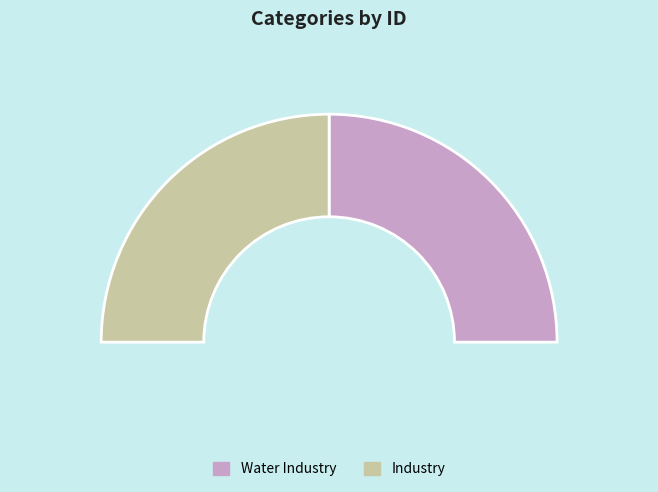

What is the smallest slice in the pie chart?

Industry